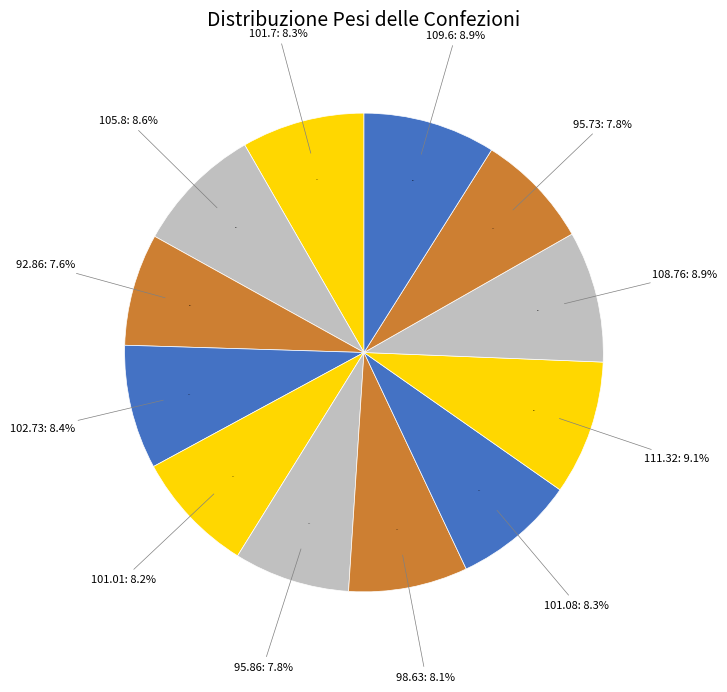

To the nearest percent, what portion does 105.8 represent?

9%